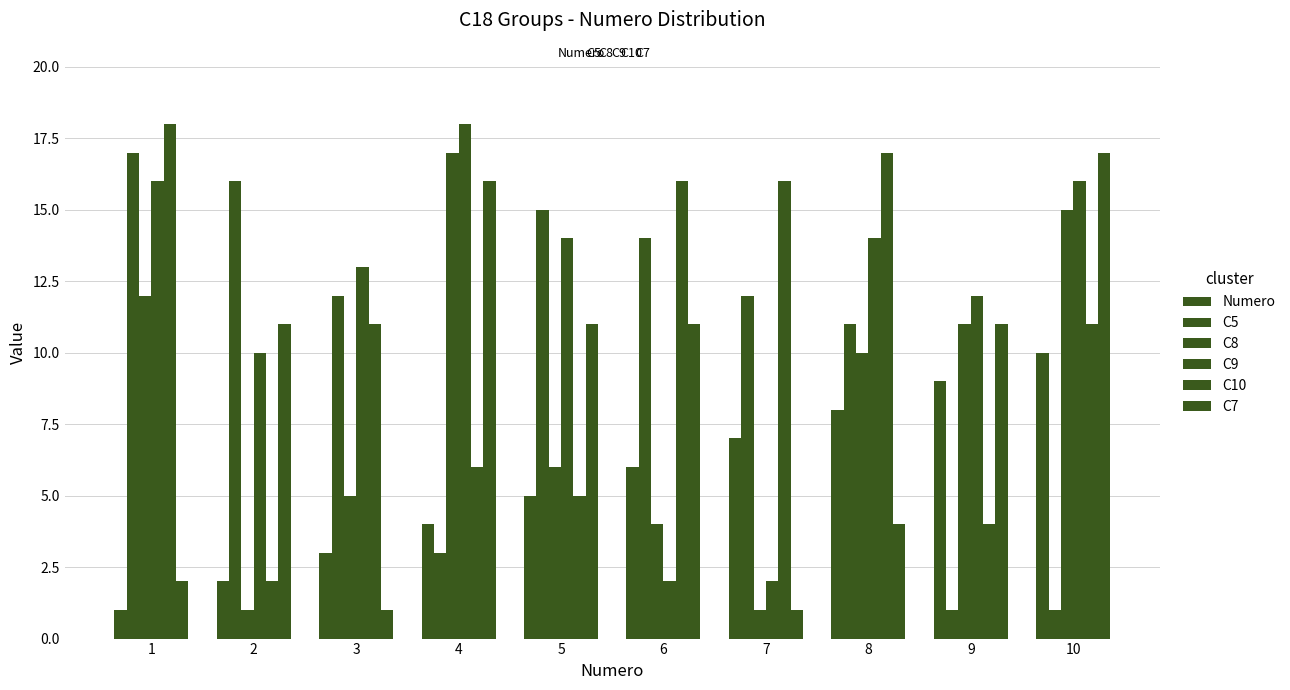

How many distinct data groups are displayed?

6